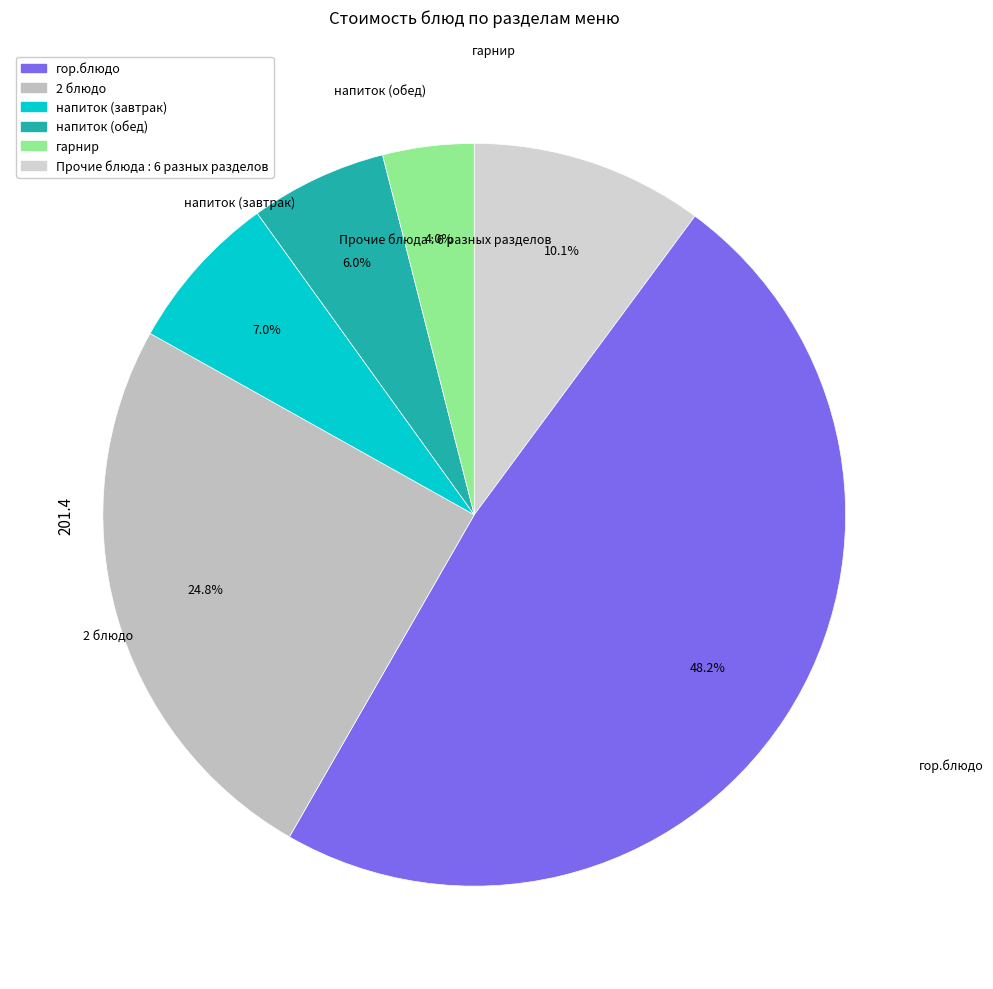

Count the number of slices in the pie.

6